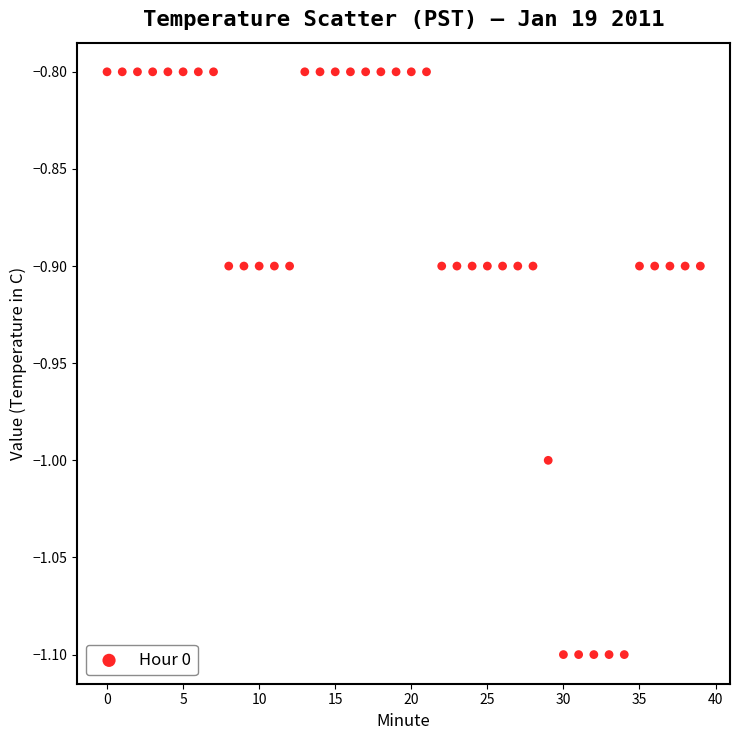

What is the range of Y values (max minus min)?

0.3